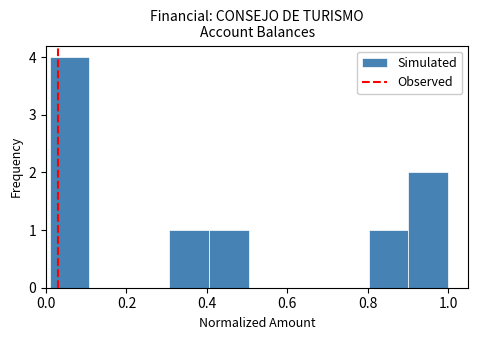

Reading left to right, transcribe this chart: for each bar, give the range it covers on the x-axis and its height. Neither the bar edges nor the heights are printed on the chart, so give them approximately, as read against the axes.

0.0 to 0.1: 4
0.1 to 0.2: 0
0.2 to 0.3: 0
0.3 to 0.4: 1
0.4 to 0.5: 1
0.5 to 0.6: 0
0.6 to 0.7: 0
0.7 to 0.8: 0
0.8 to 0.9: 1
0.9 to 1.0: 2